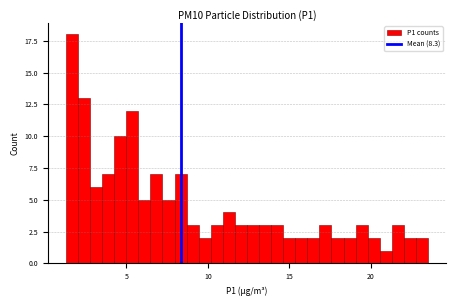

Read against the x-axis, roughly where is the centre of the tallest bar?

1.5